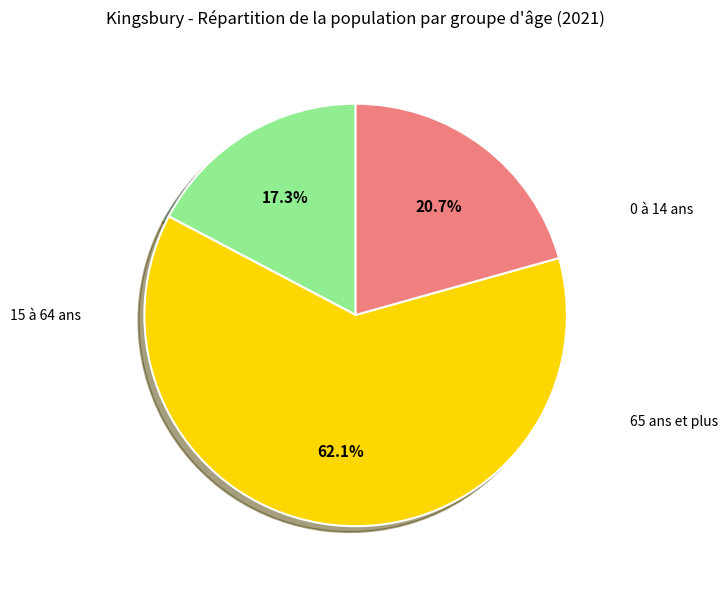

How many segments does this pie chart have?

3